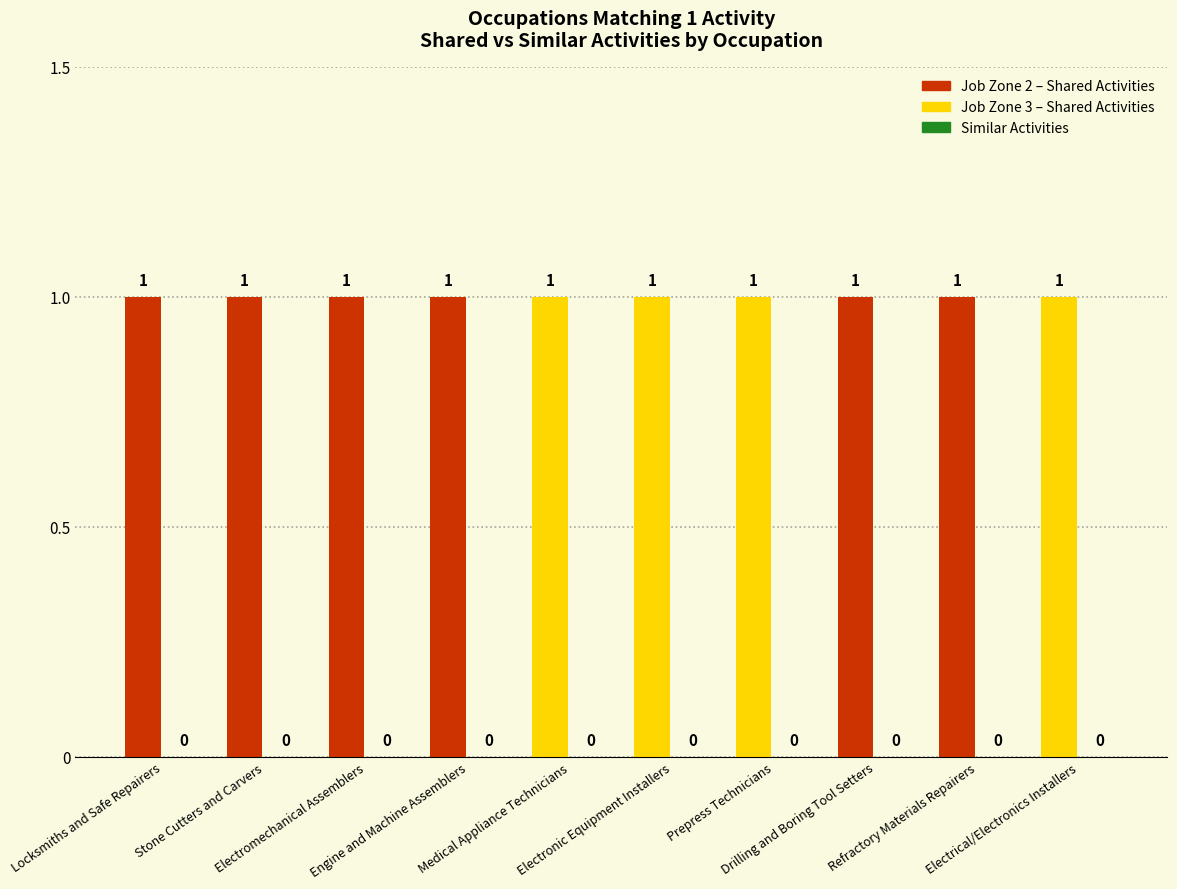

Rank the series by their maximum value, from lowest to highest.

Similar Activities, Shared Activities